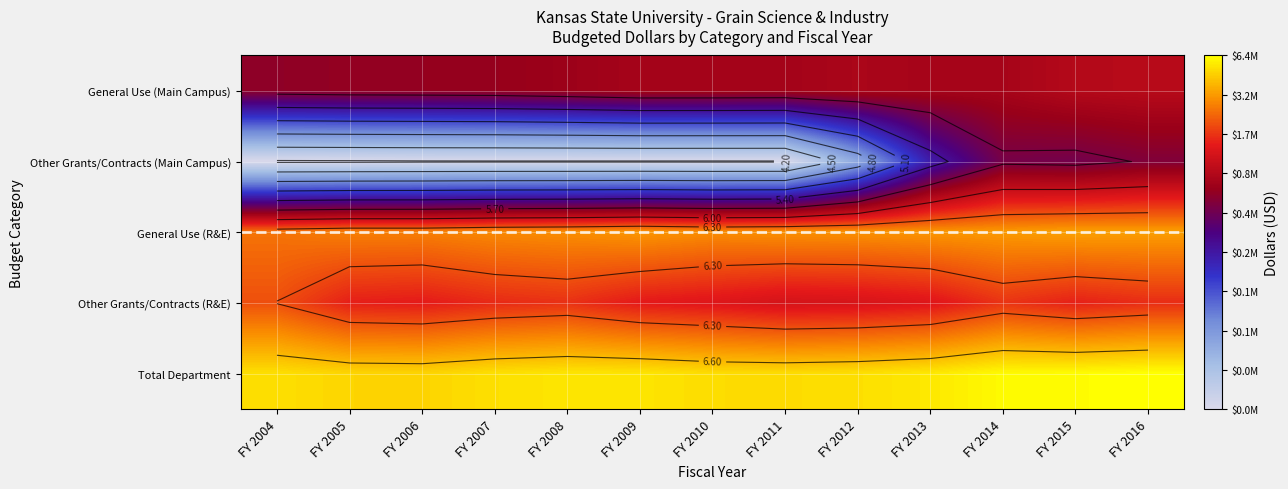

Which category has the highest value in the Total Department series?

FY 2016